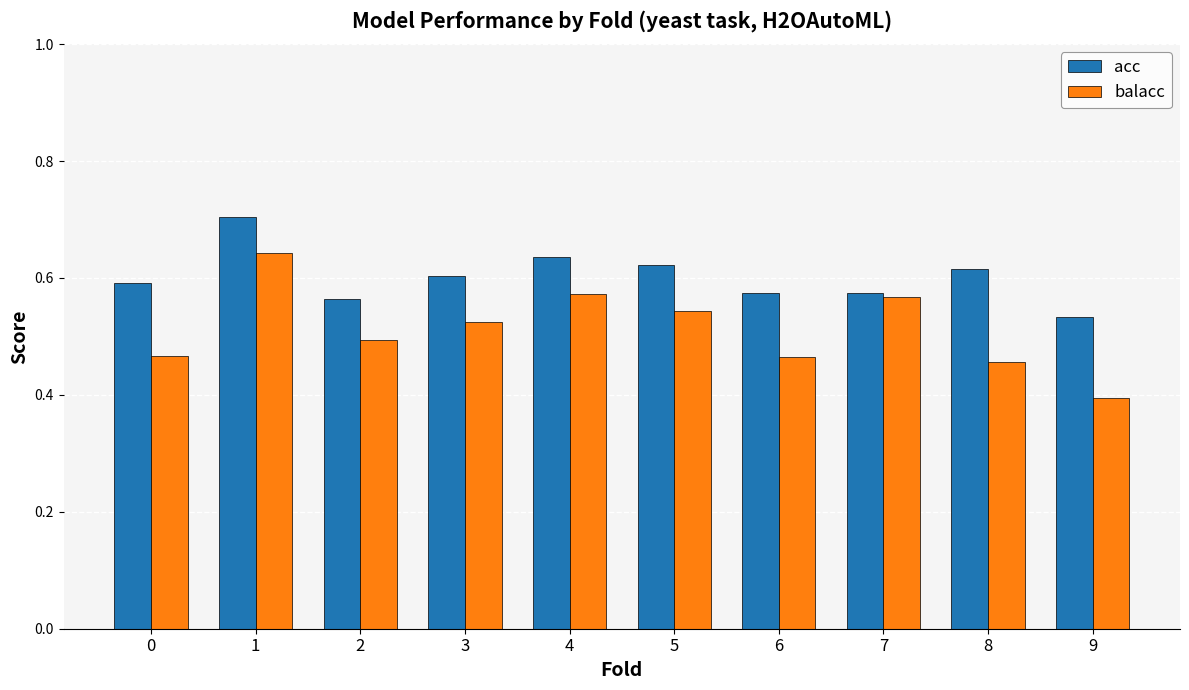

What is the difference between the acc values at 4 and 6?

0.1